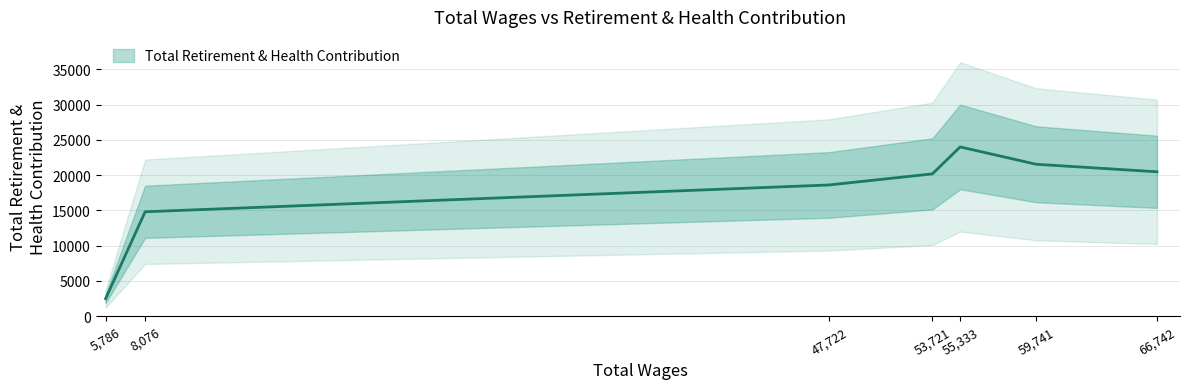

What is the label of the 4th point from the right?

53721.0